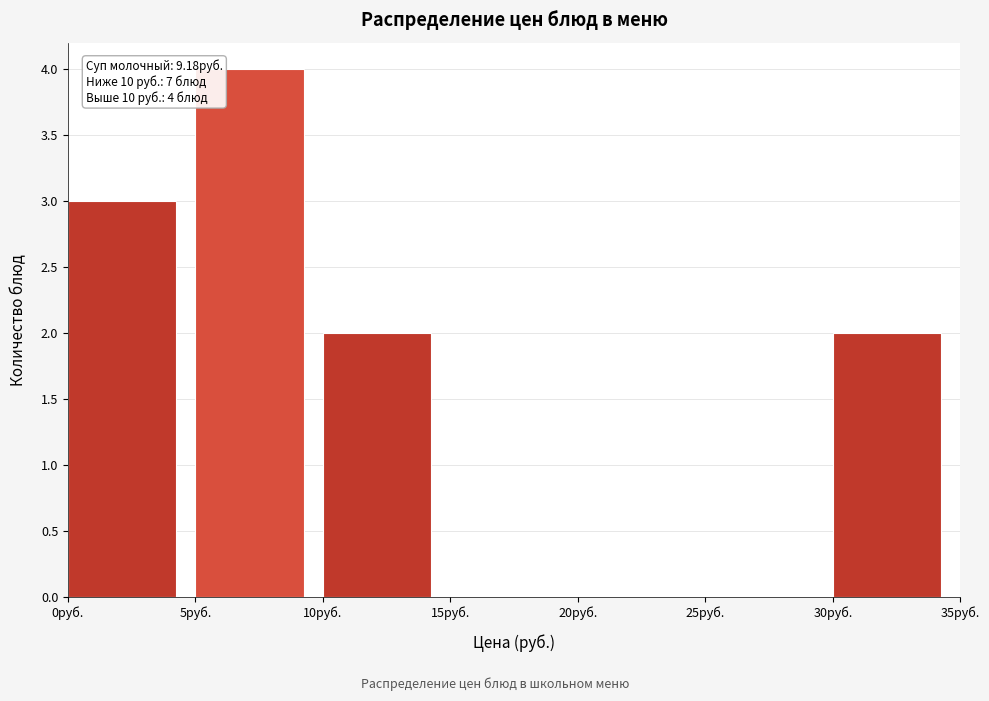

Which range on the x-axis has the tallest bar?

5 to 10